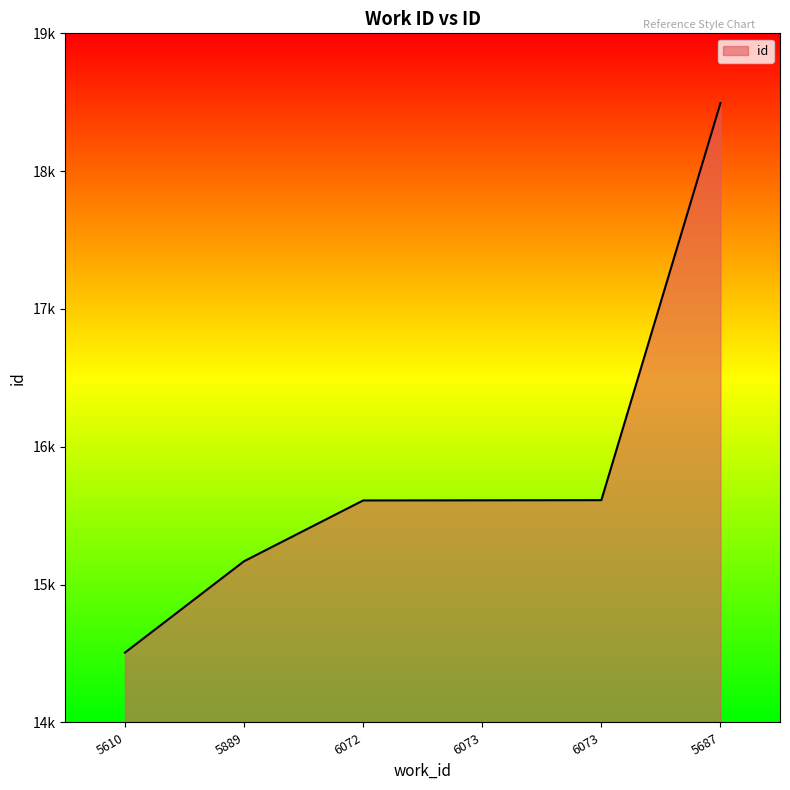

Is this an area chart (filled region under the line)?

Yes